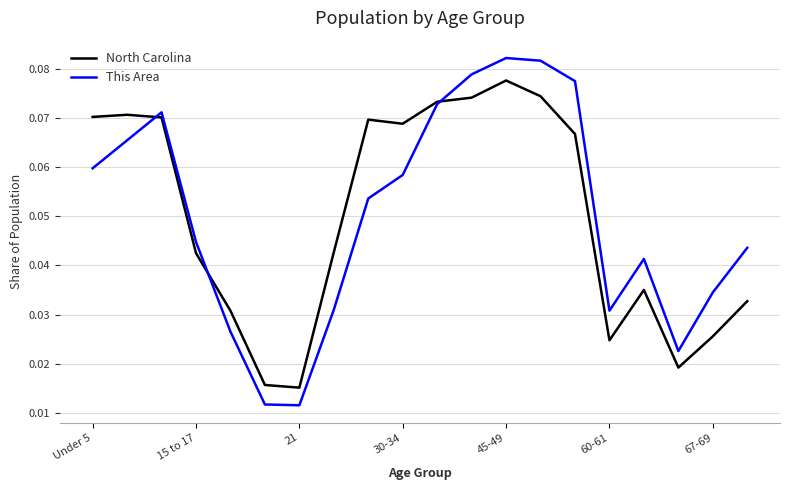

List the series in order of their peak value, highest first.

This Area, North Carolina